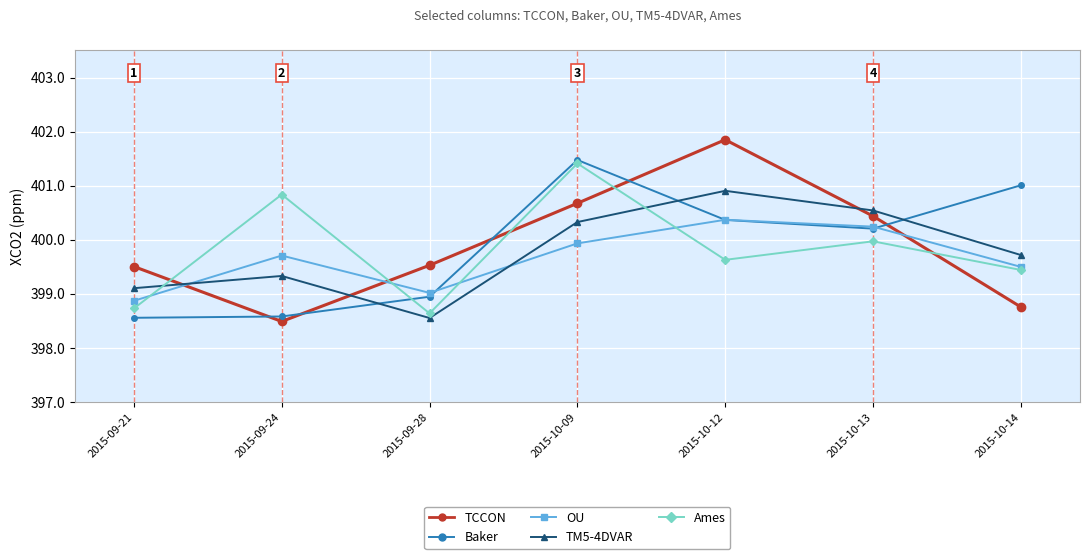

True or false: Baker has more than 2 interior local peaks.

False